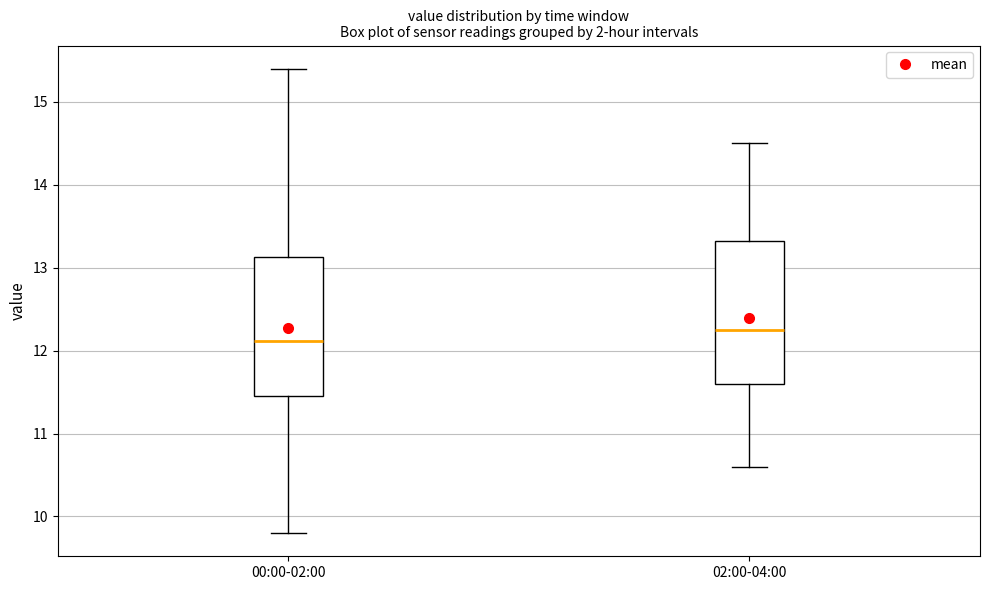

Reading left to right, transcribe this box plot: for each box, give where its median line is, the range the box spans, and where its two whiskers end, as read against the y-axis. The values are not printed on the chart, so give them approximately, as read against the axis.

00:00-02:00: median 12.1, box 11.5 to 13.1, whiskers 9.8 to 15.4
02:00-04:00: median 12.3, box 11.6 to 13.3, whiskers 10.6 to 14.5